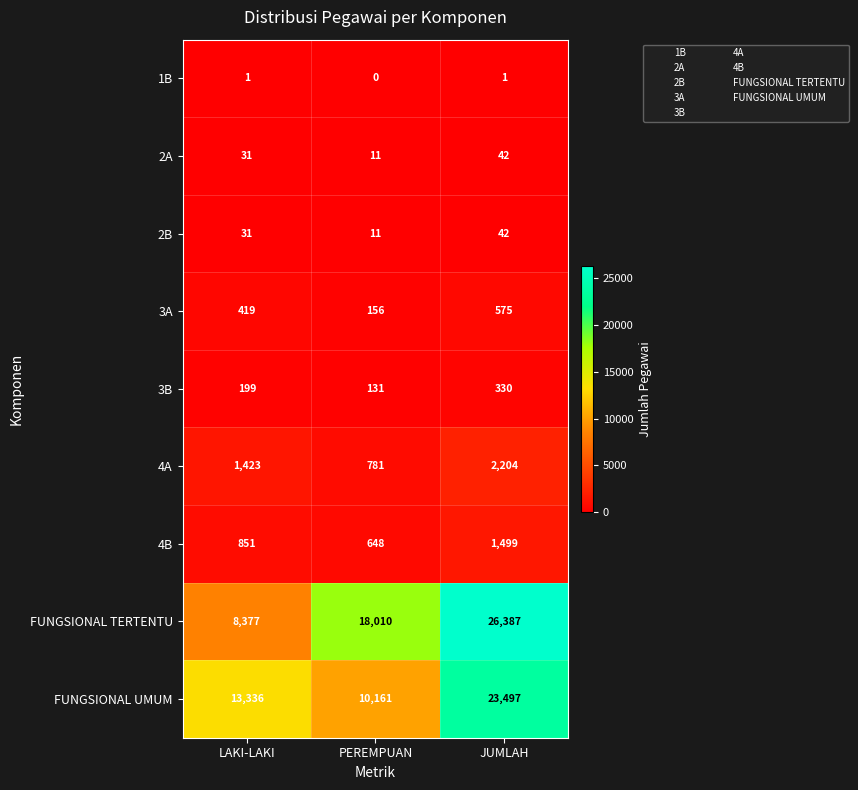

What is the difference between the maximum and minimum values in the 4A series?

1423